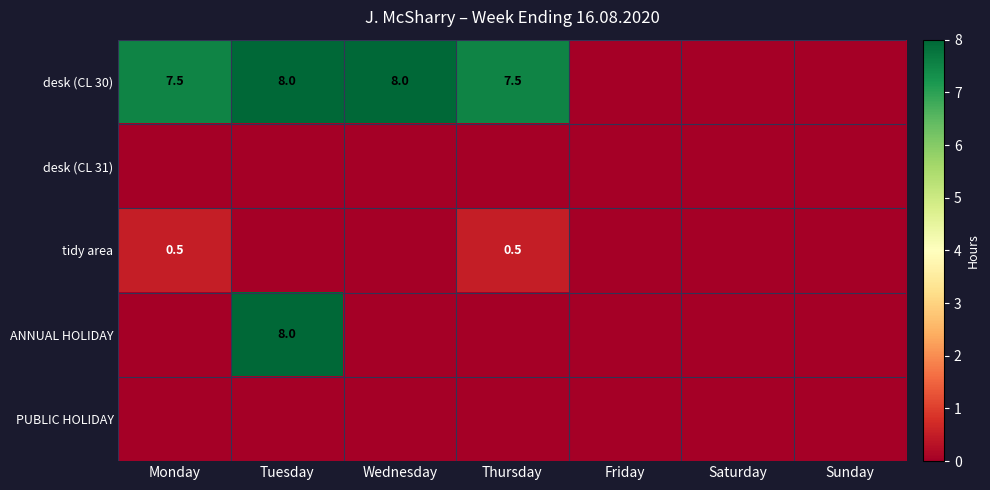

At how many categories does at least one series exceed 5?

4